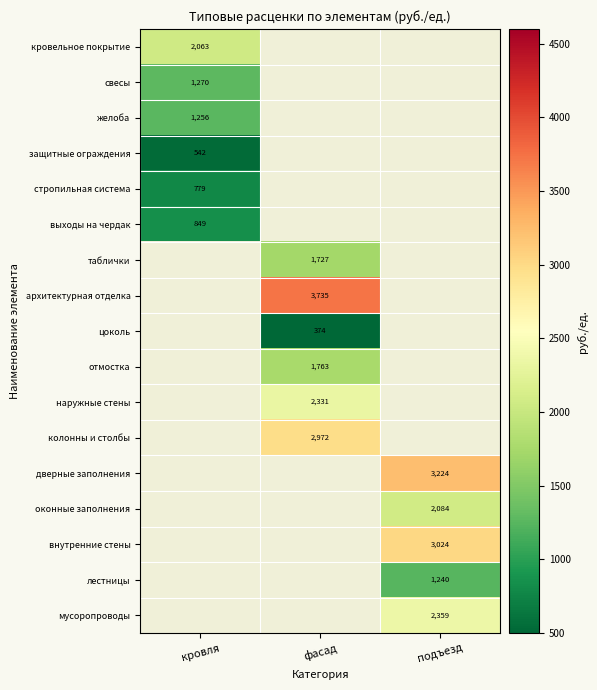

Is the value of лестницы at кровля greater than the value of свесы at кровля?

No